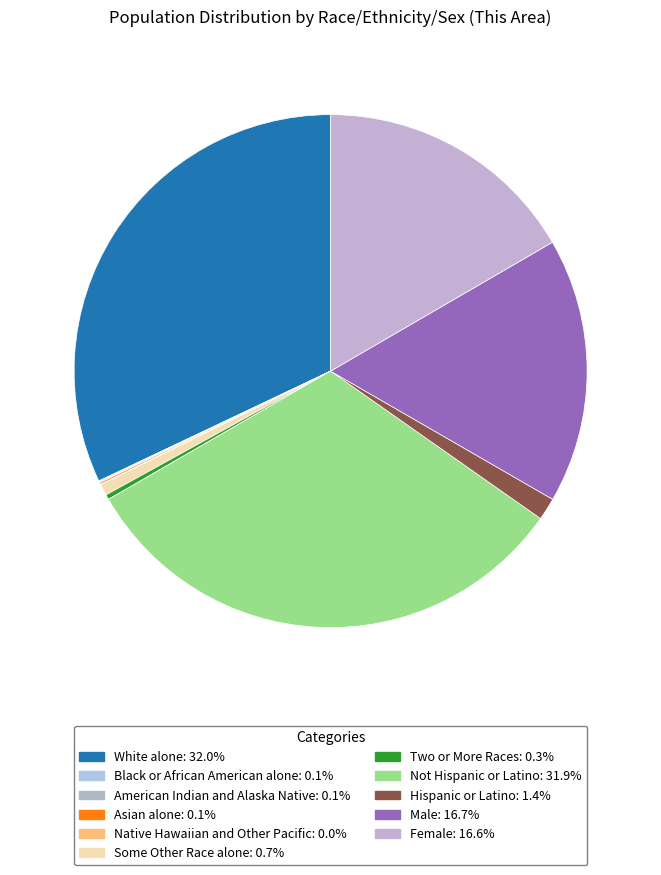

Which has a higher value, Native Hawaiian and Other Pacific or White alone?

White alone